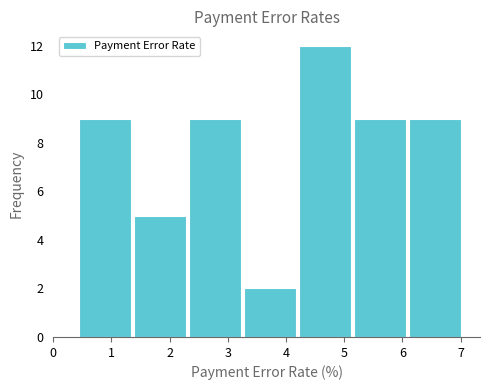

Which range on the x-axis has the tallest bar?

4.2 to 5.1